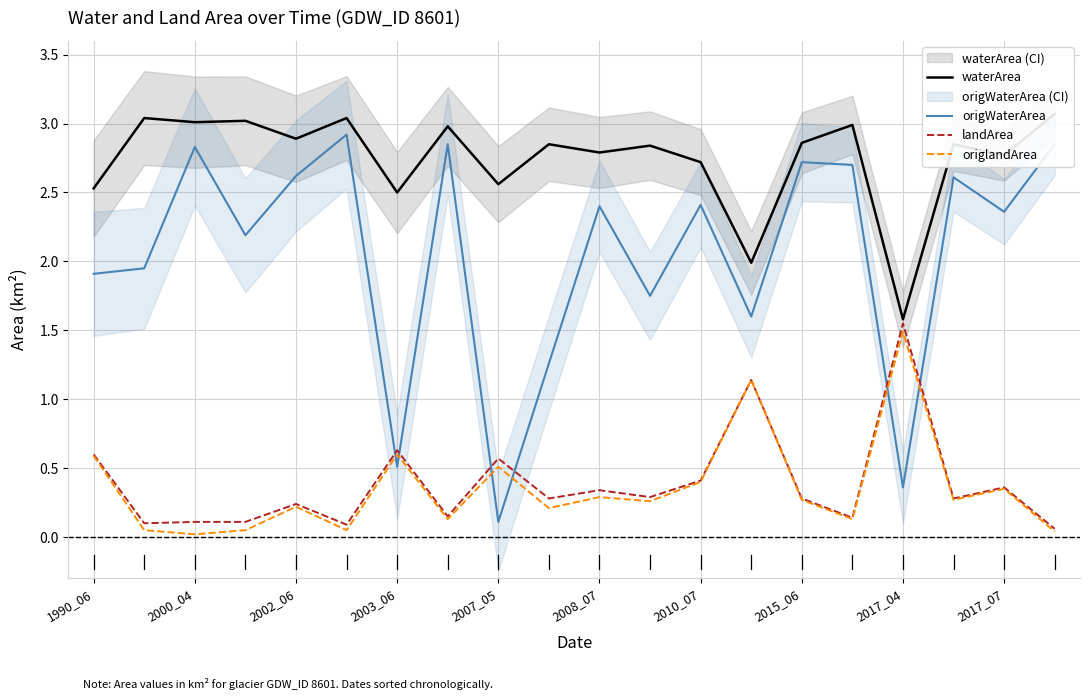

True or false: origWaterArea and landArea intersect in this chart.

True